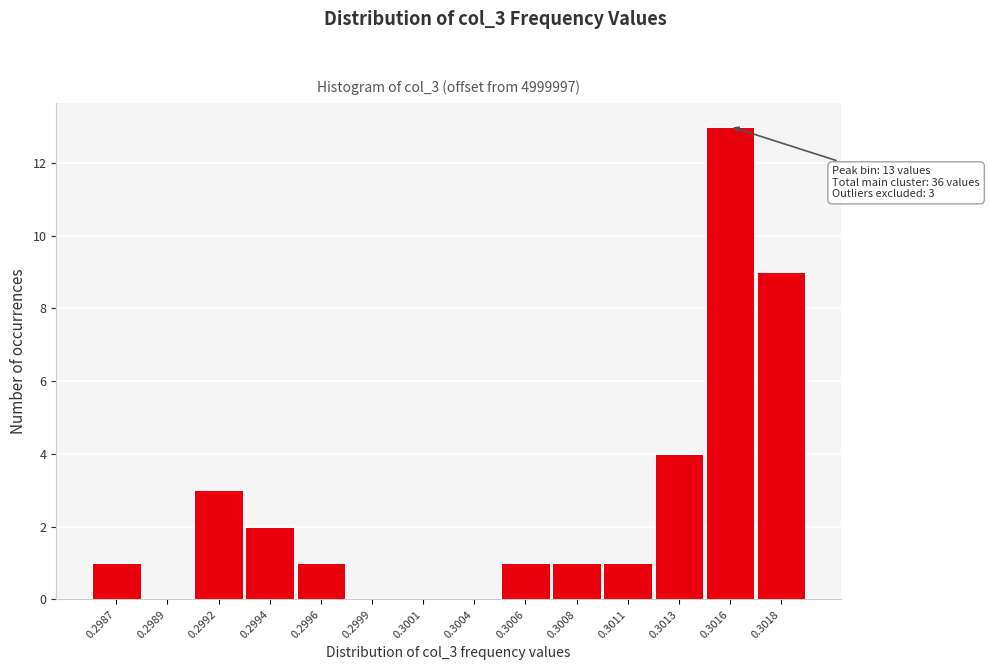

Reading right to left, extract all data points from this chart.

0.3018=9	0.3016=13	0.3013=4	0.3011=1	0.3008=1	0.3006=1	0.3004=0	0.3001=0	0.2999=0	0.2996=1	0.2994=2	0.2992=3	0.2989=0	0.2987=1